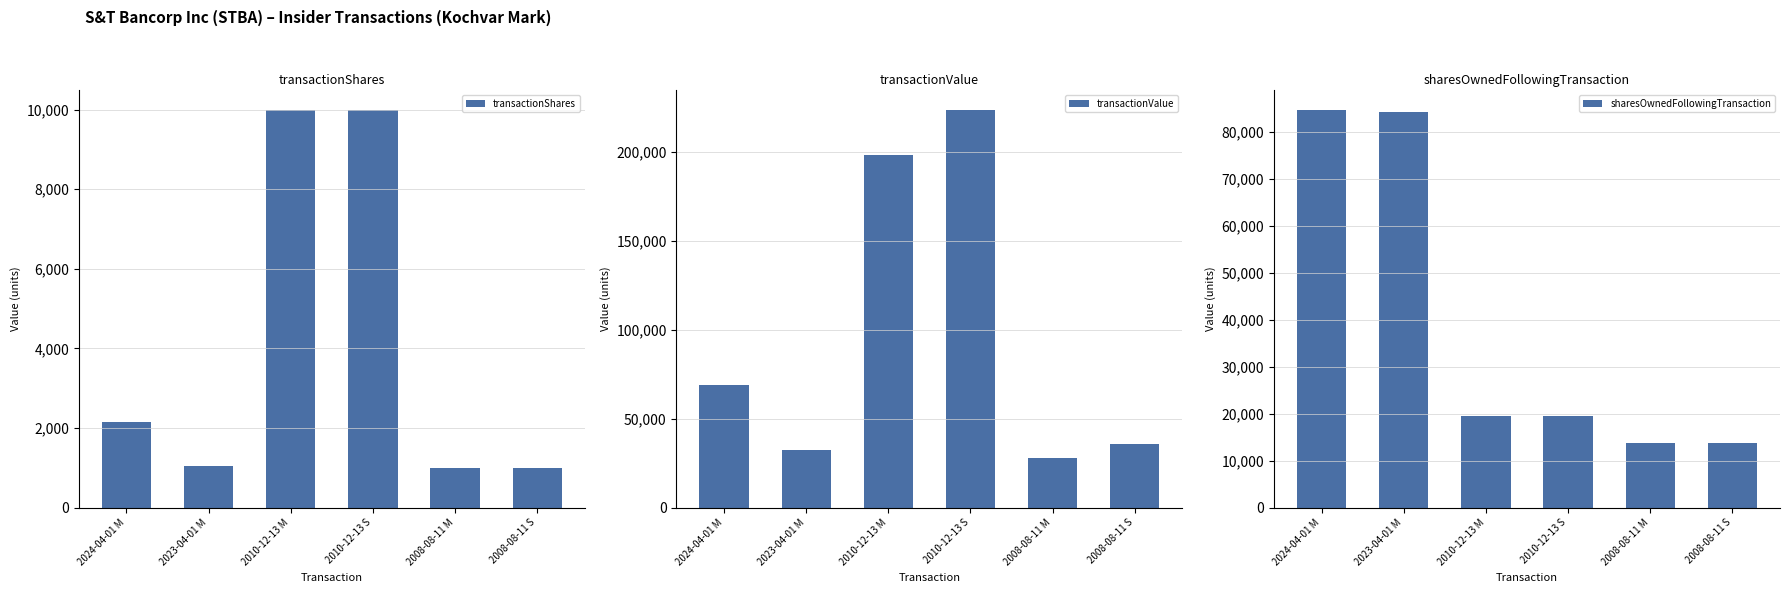

The transactionValue series shows 32614 at 2023-04-01 M. True or false?

True